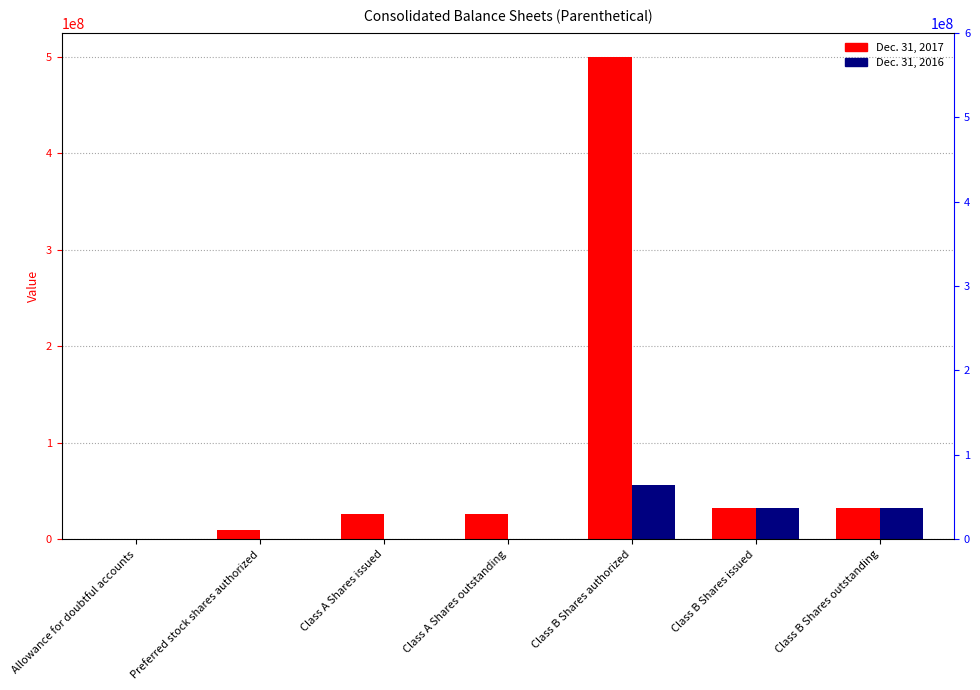

Are the bars horizontal?

No